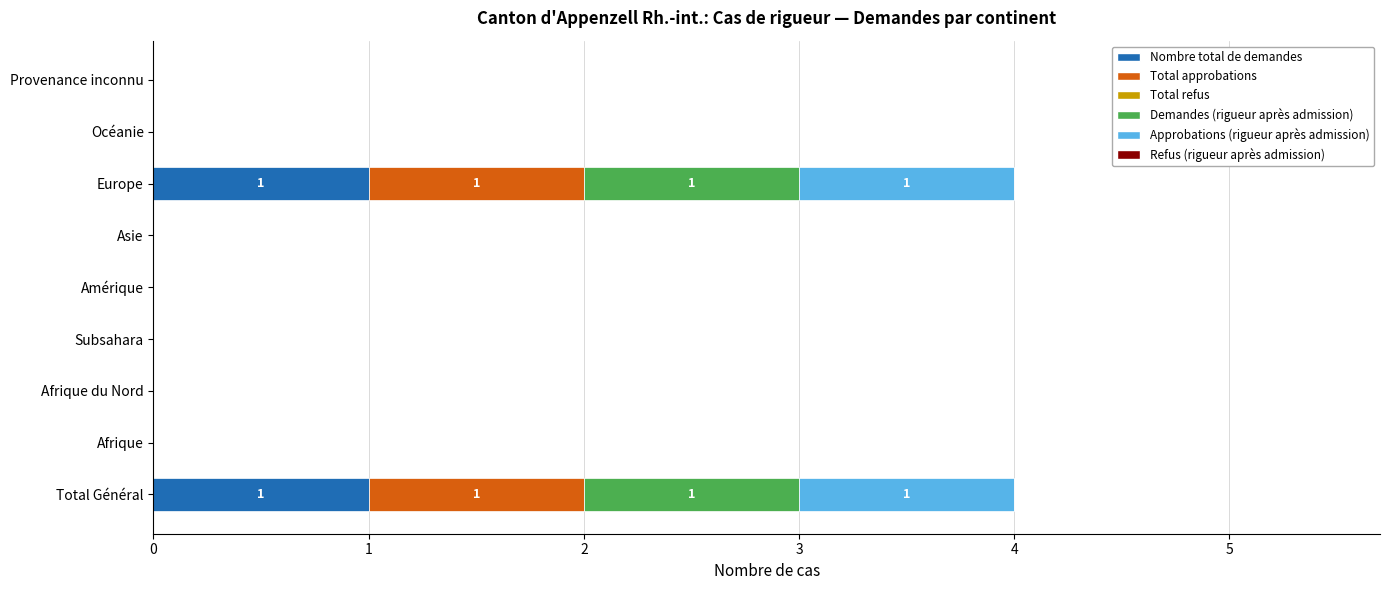

Is it true that Nombre total de demandes equals 2 at Europe?

False